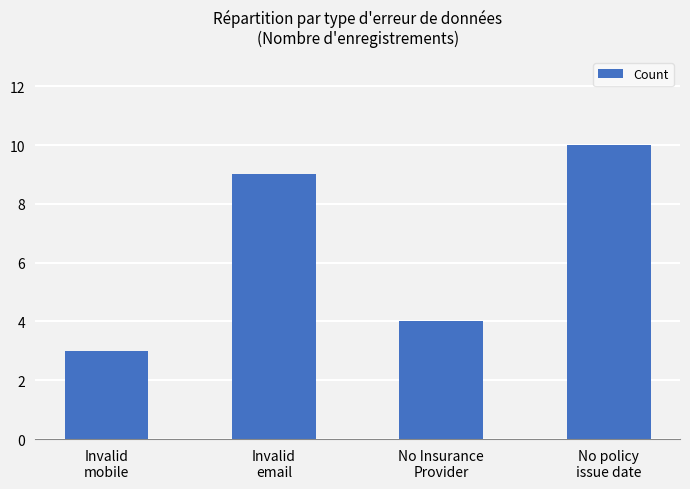

What is the sum of all values?

26